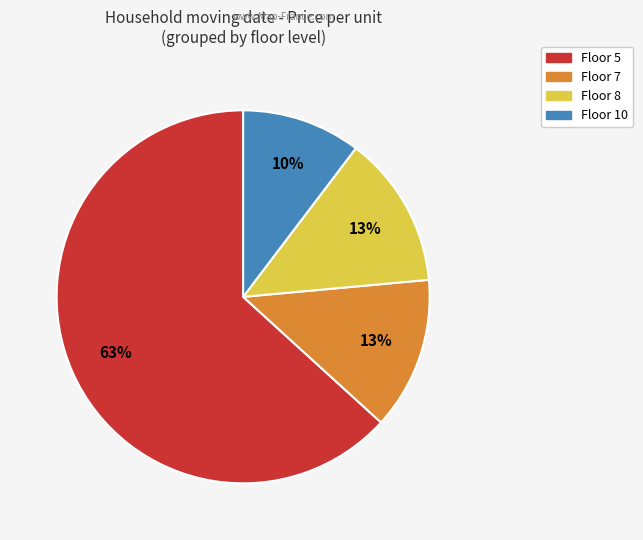

Does any single category account for the majority?

Yes